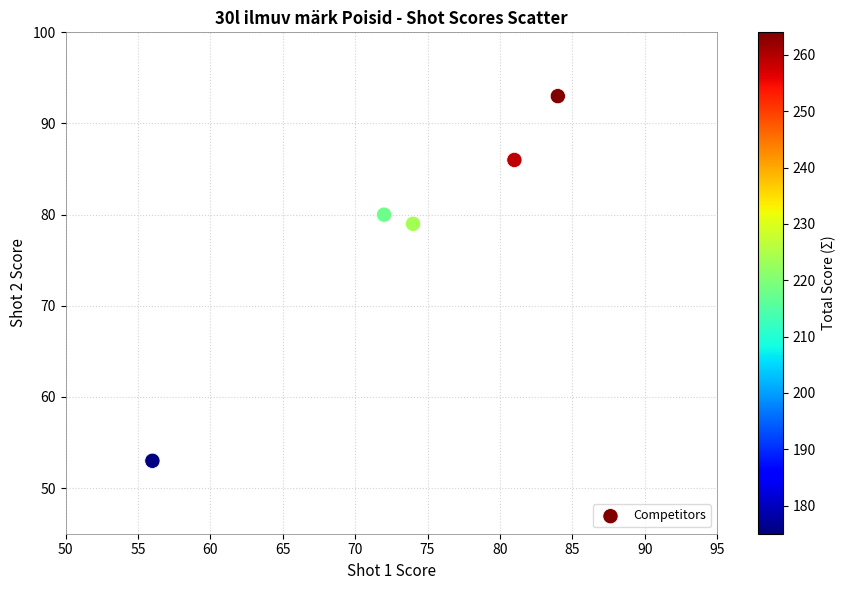

What Y value in the scatter plot is closest to 73?

79